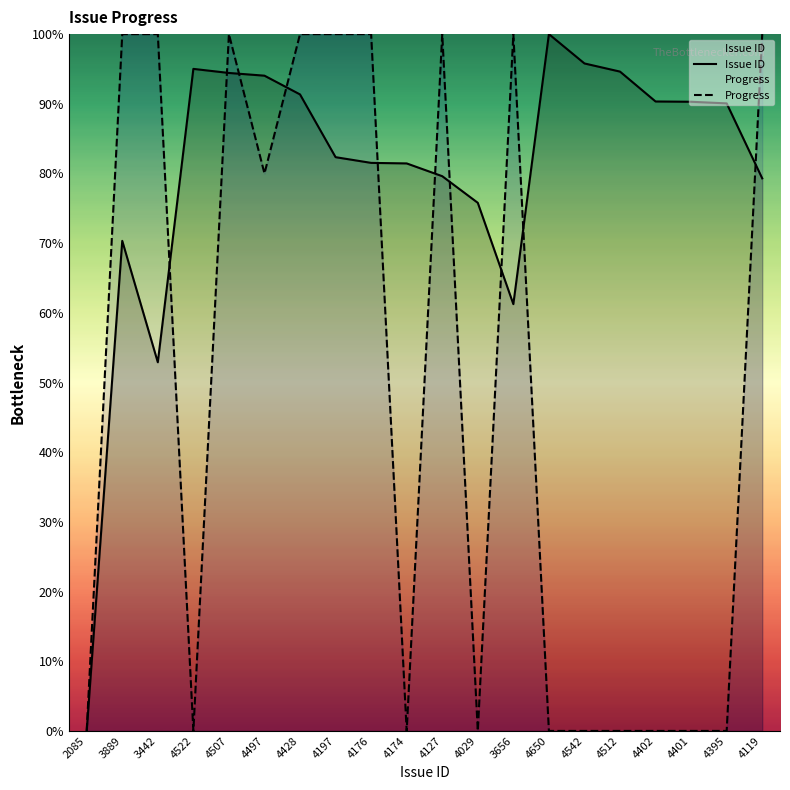

How many interior local peaks does the Progress series have?

3